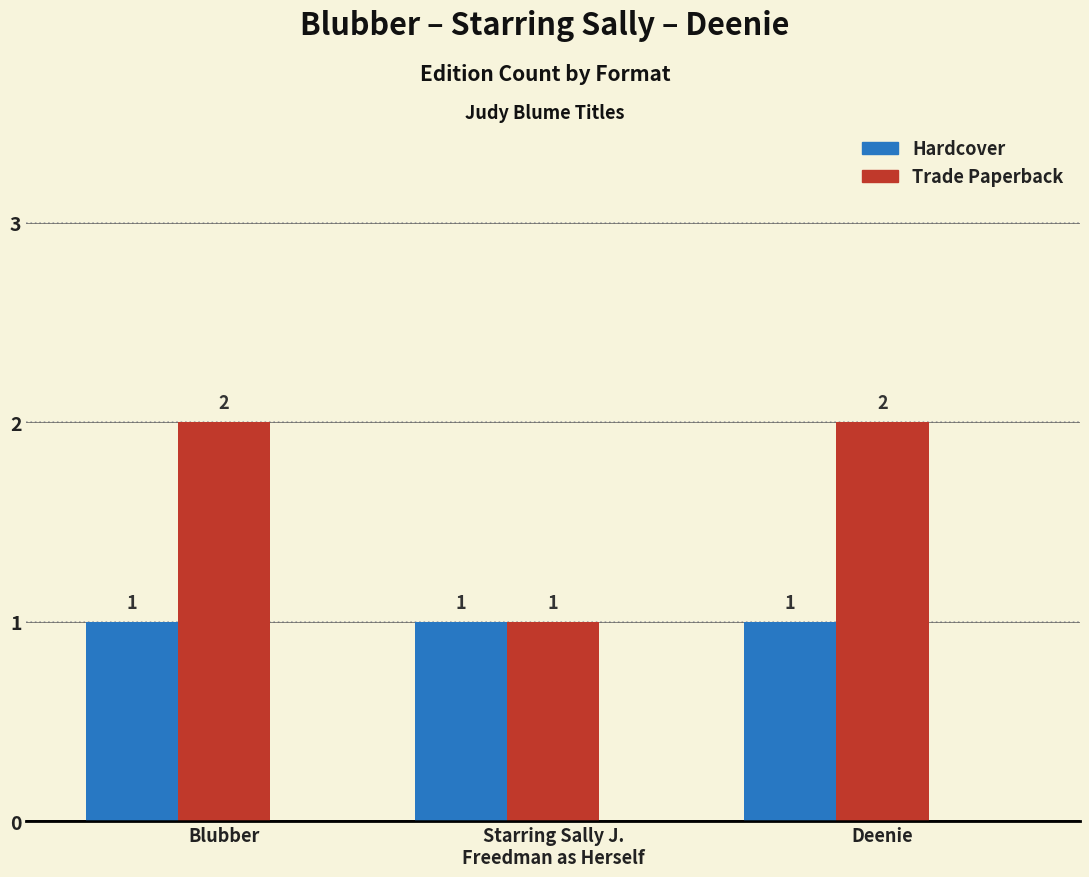

Which series has the widest spread of values?

Trade Paperback